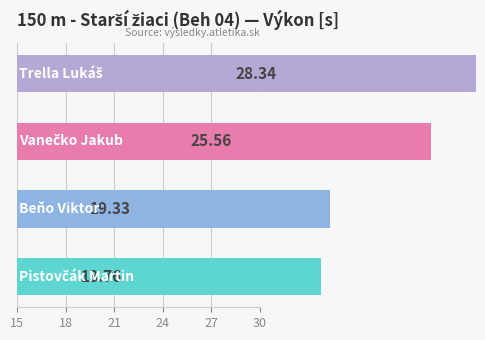

Read the value at 24.

28.3